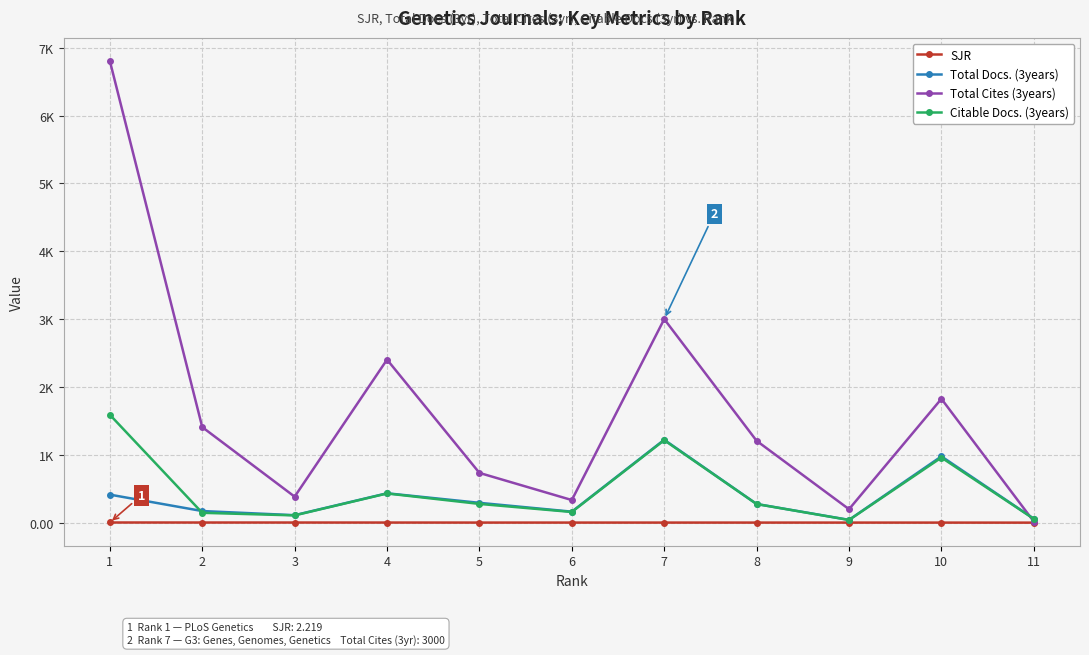

Read the Total Docs. (3years) value at 5.

292.0